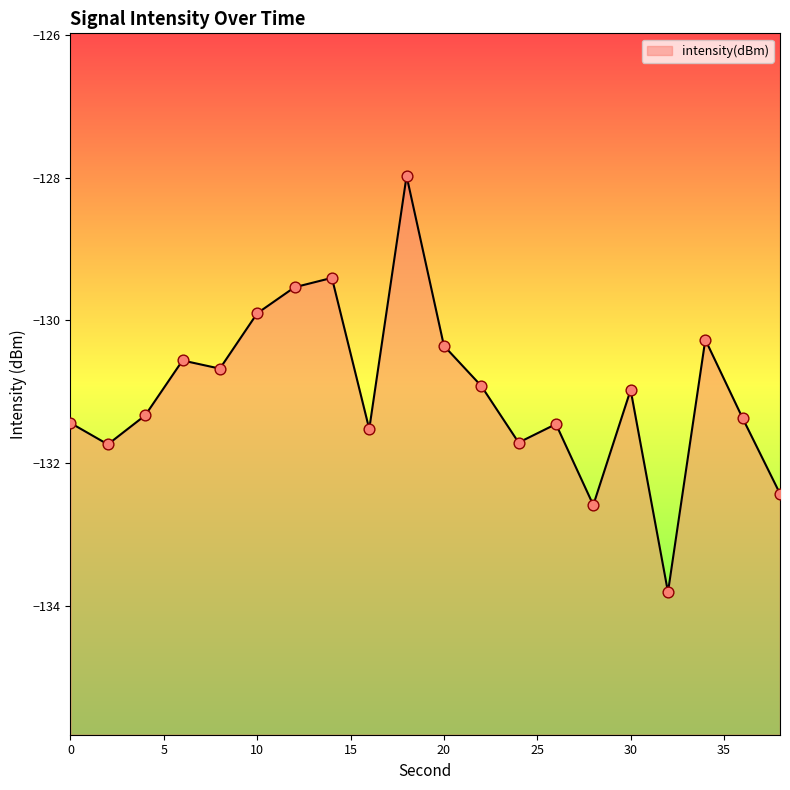

What is the change in value from 16 to 26?

+0.1